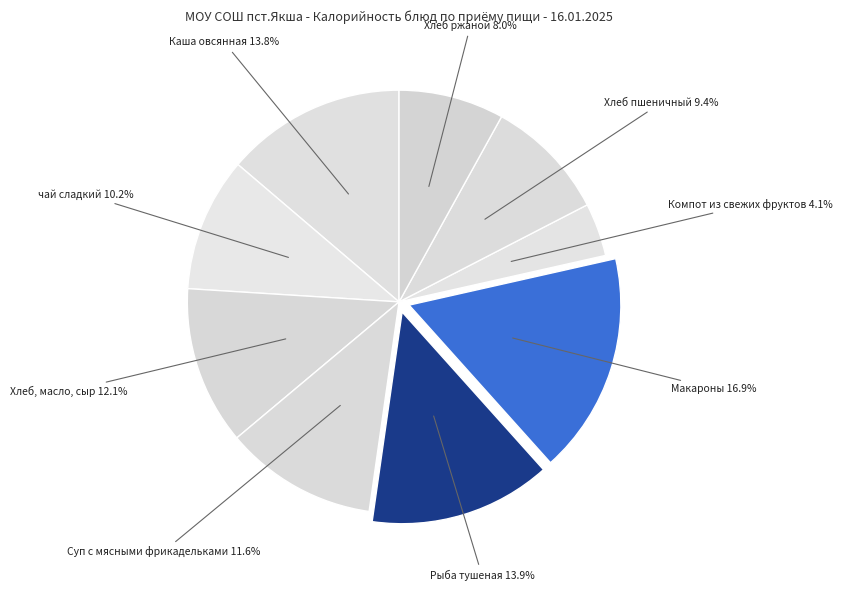

How many segments does this pie chart have?

9